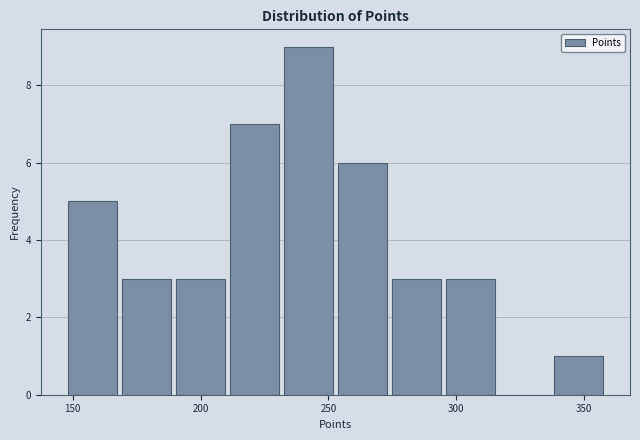

Reading left to right, transcribe this chart: for each bar, give the range it covers on the x-axis and its height. Neither the bar edges nor the heights are printed on the chart, so give them approximately, as read against the axes.

150 to 170: 5
170 to 190: 3
190 to 210: 3
210 to 230: 7
230 to 255: 9
255 to 275: 6
275 to 295: 3
295 to 315: 3
315 to 340: 0
340 to 360: 1